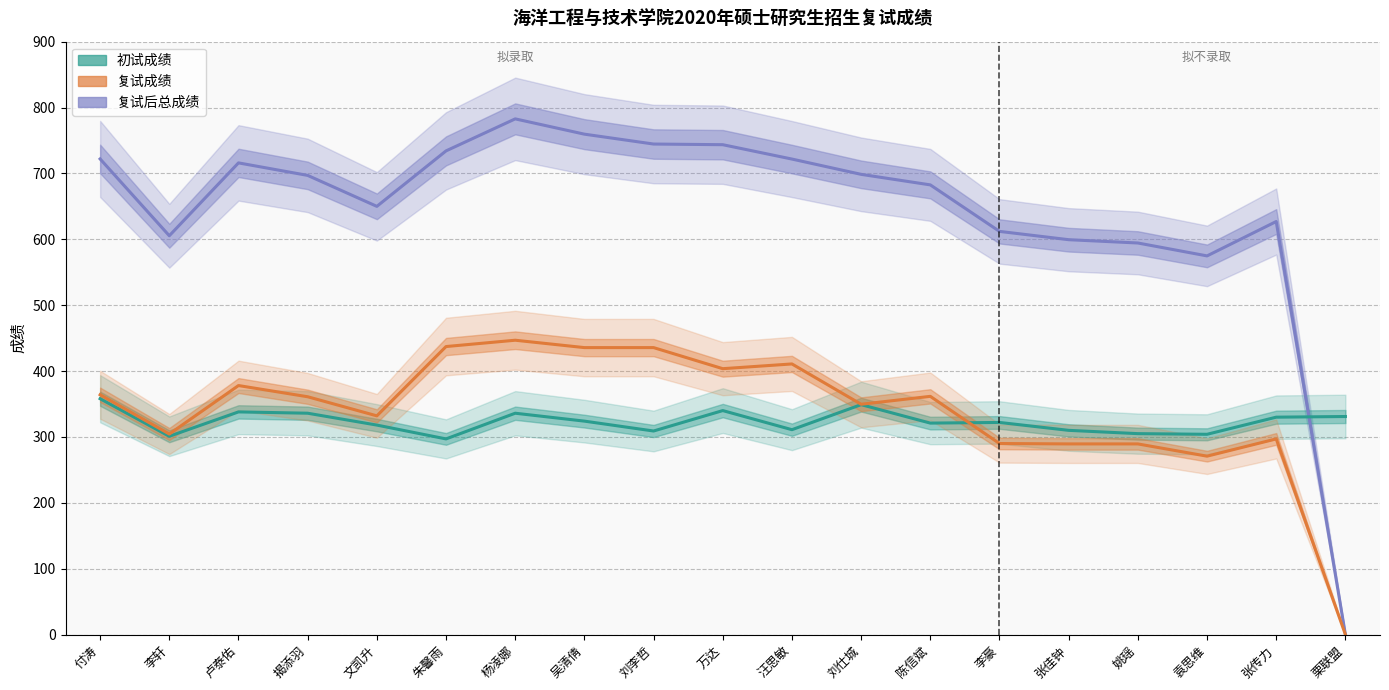

Where do 复试后总成绩 and 初试成绩 first cross each other?

张传力 and 栗联盟